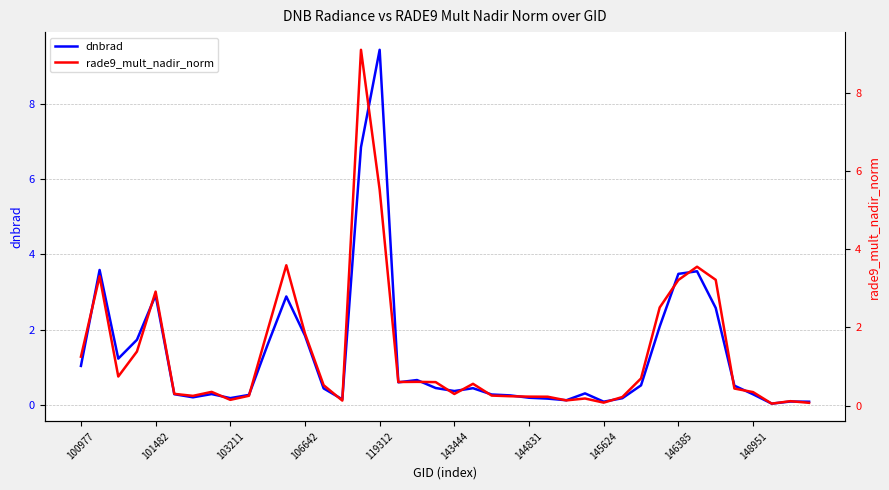

Which series has the largest total across all categories?

dnbrad